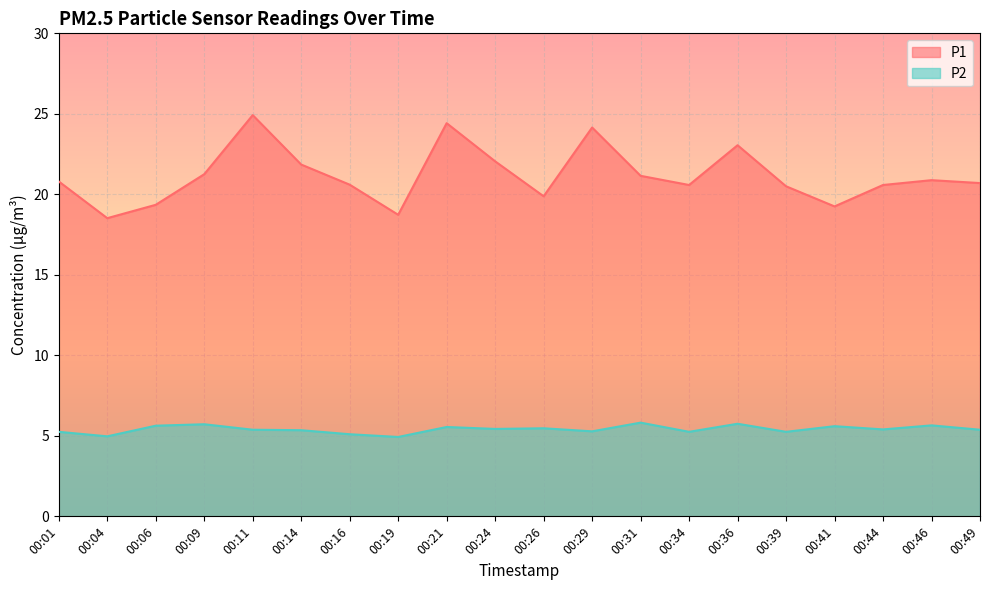

List the labels in order of P1 value, largest first.

00:11, 00:21, 00:29, 00:36, 00:24, 00:14, 00:09, 00:31, 00:46, 00:01, 00:49, 00:16, 00:34, 00:44, 00:39, 00:26, 00:06, 00:41, 00:19, 00:04